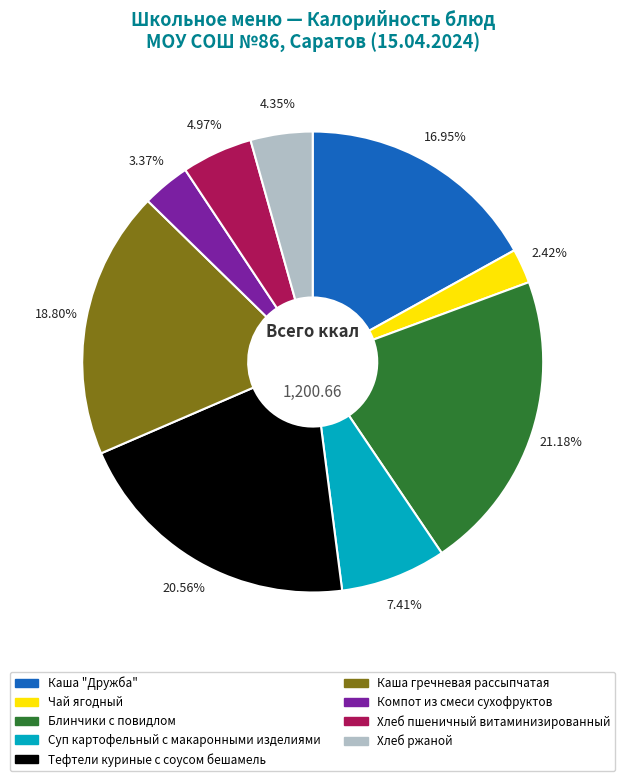

Approximately how many times larger is the value at Тефтели куриные с соусом бешамель compared to Каша гречневая рассыпчатая?

1.1